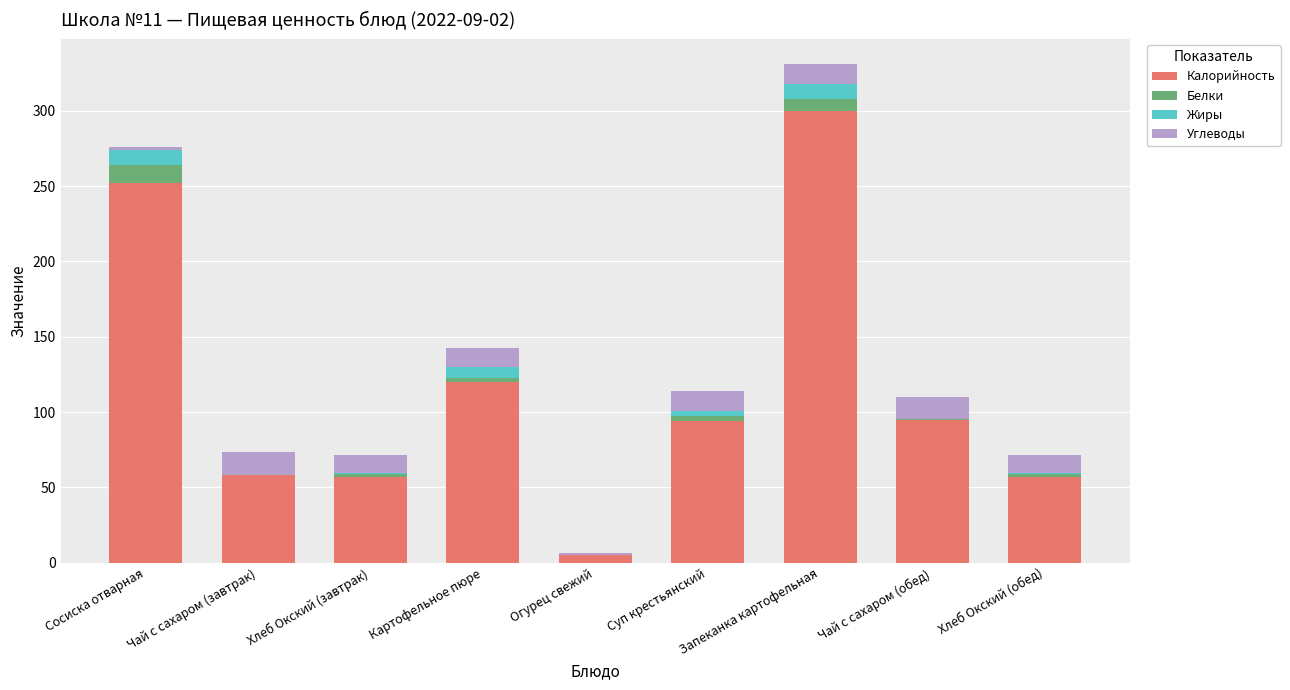

Which category has the highest value in the Калорийность series?

Запеканка картофельная